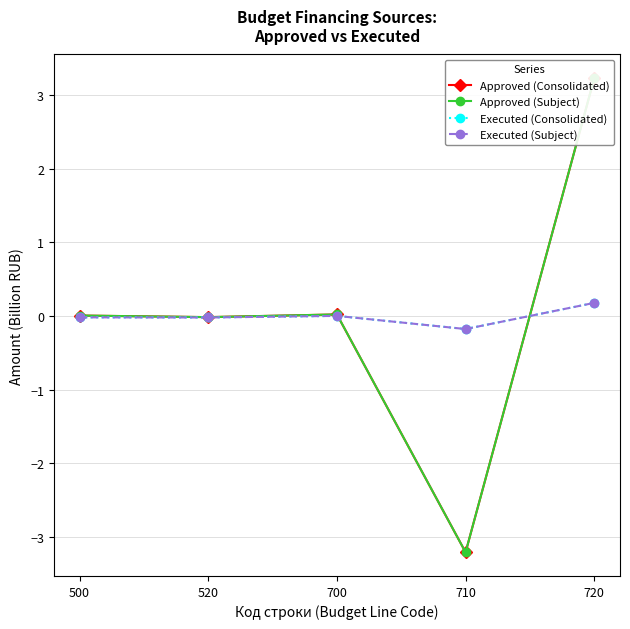

True or false: Executed (Subject) and Approved (Subject) intersect in this chart.

True